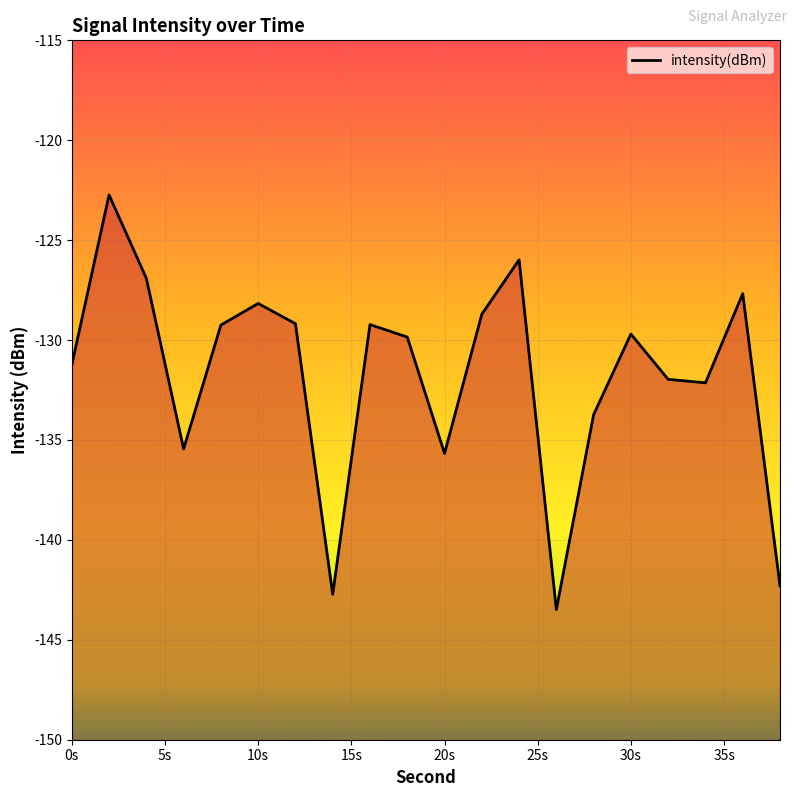

True or false: the data shows -216.2 at 10s.

False